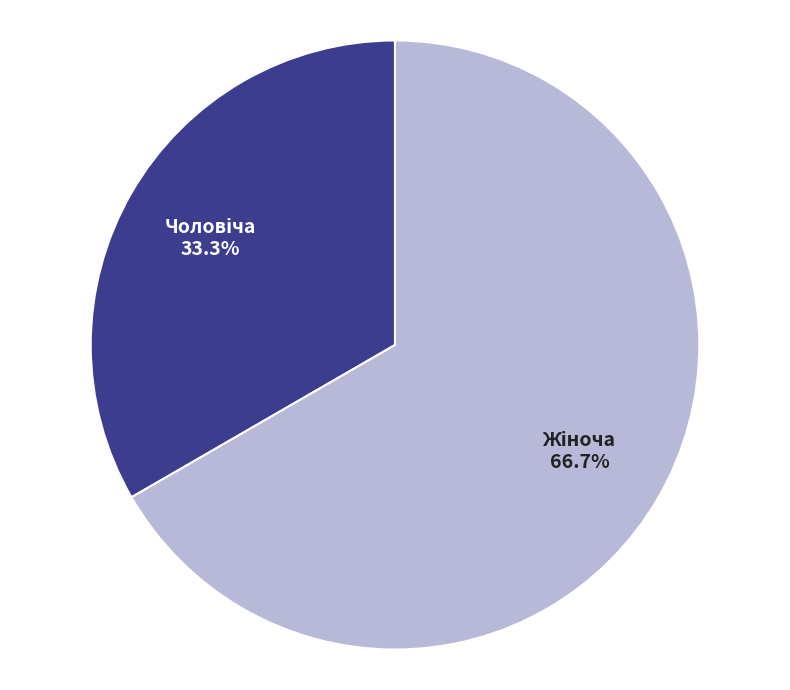

Does any single category account for the majority?

Yes